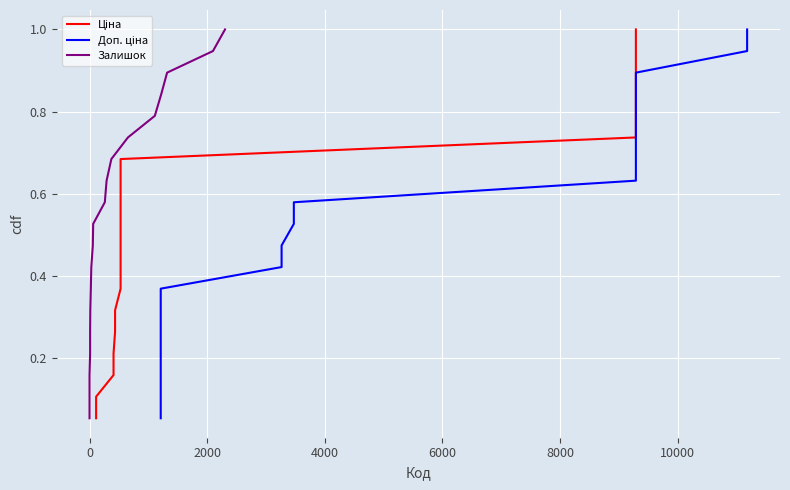

What is the smallest value displayed?

0.1